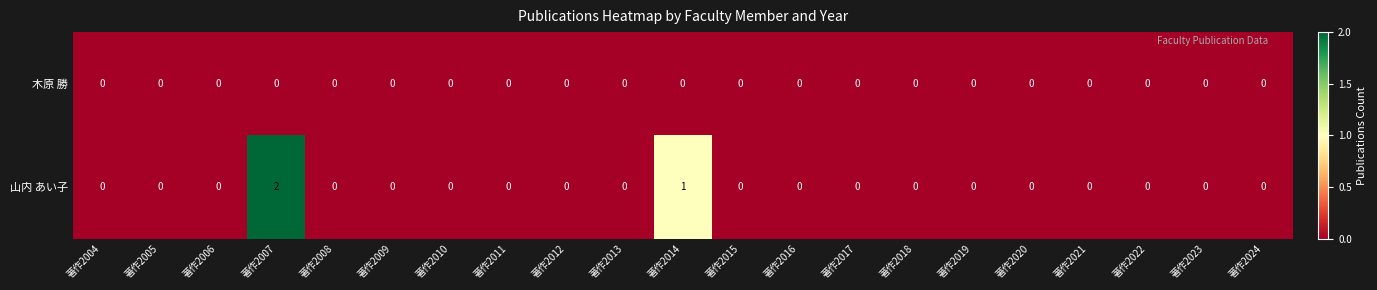

Which series has the largest total across all categories?

山内 あい子